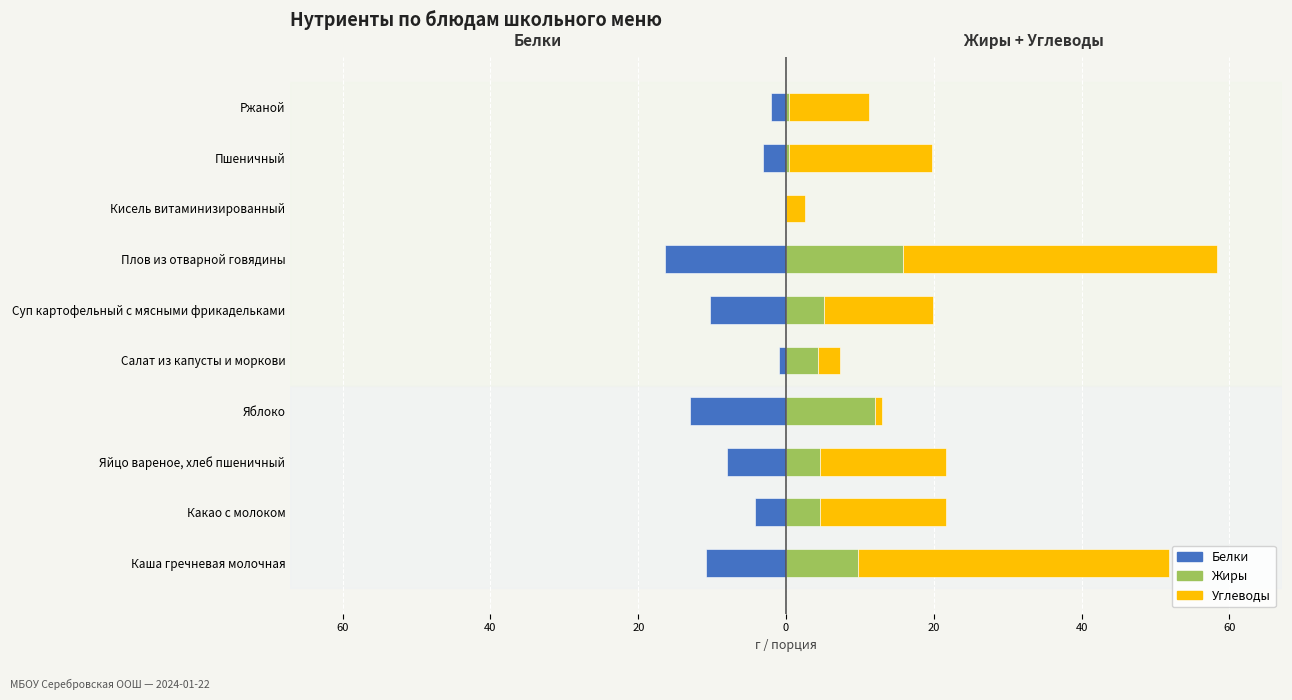

Rank the series by their maximum value, from lowest to highest.

Белки, Жиры, Углеводы